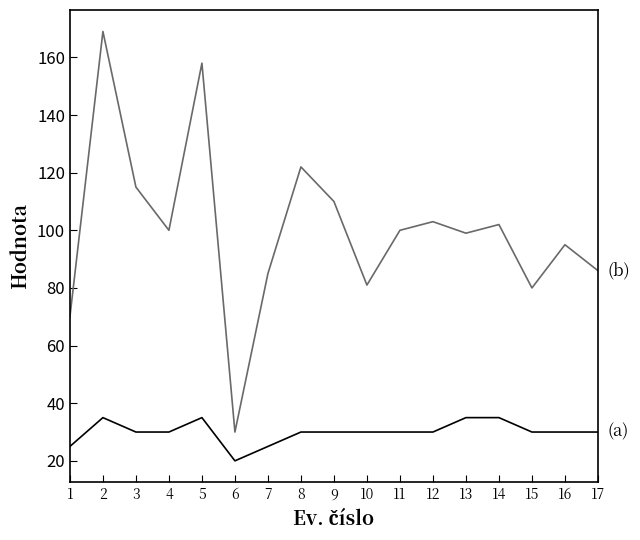

What is the total value across all series at 14?

137